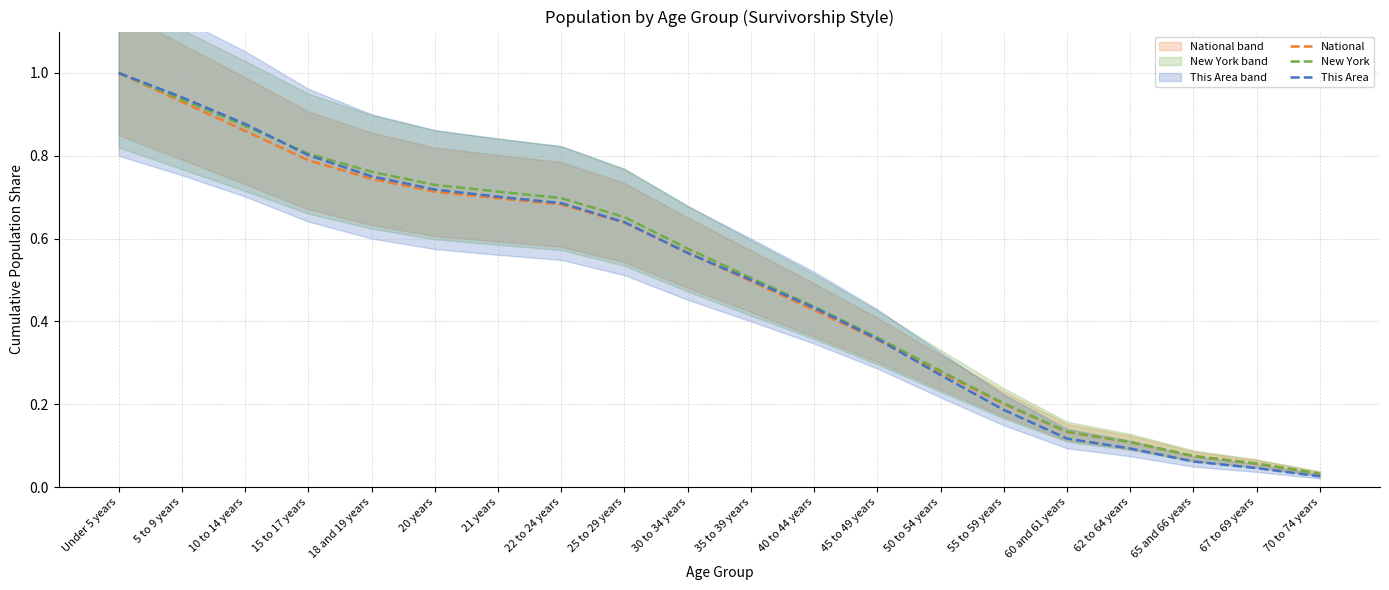

Does the chart have visible grid lines?

Yes